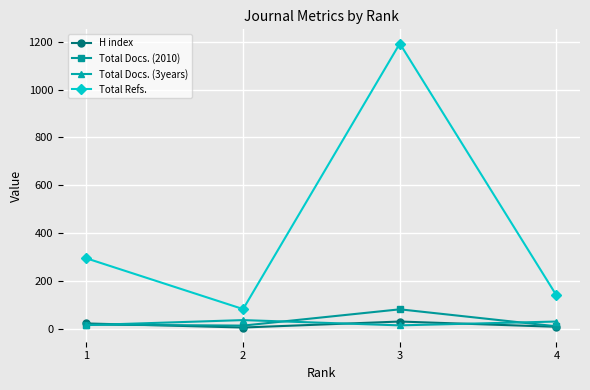

Which series has the largest total across all categories?

Total Refs.